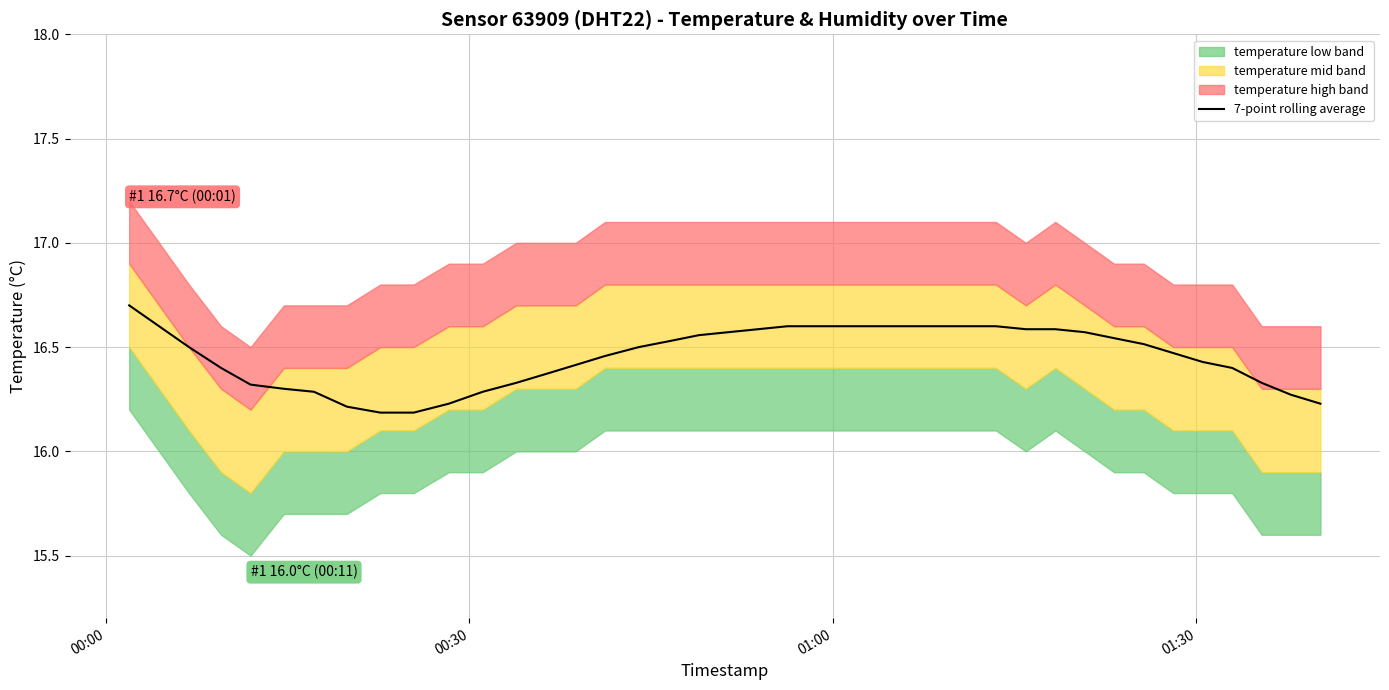

What is the difference between the maximum and minimum values?

0.5